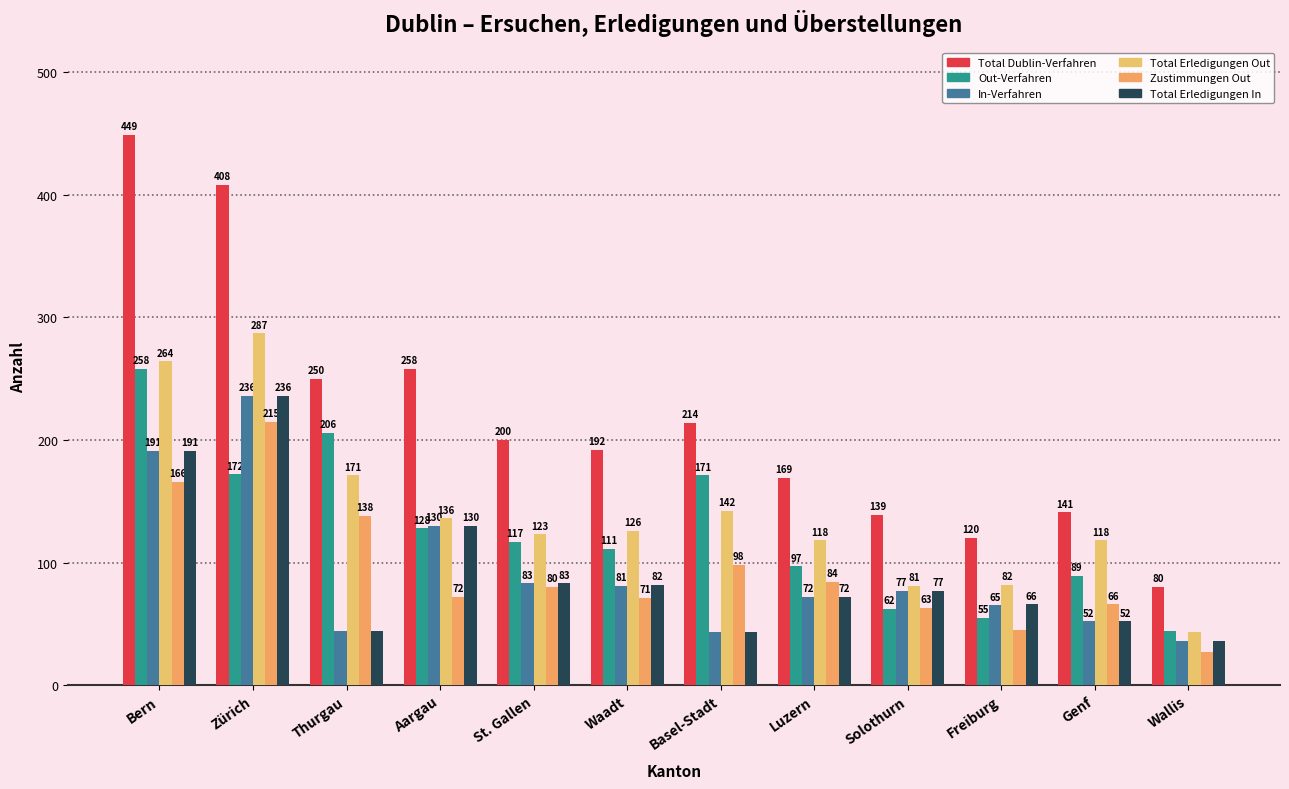

The value of Zustimmungen Out at Waadt is 105. True or false?

False